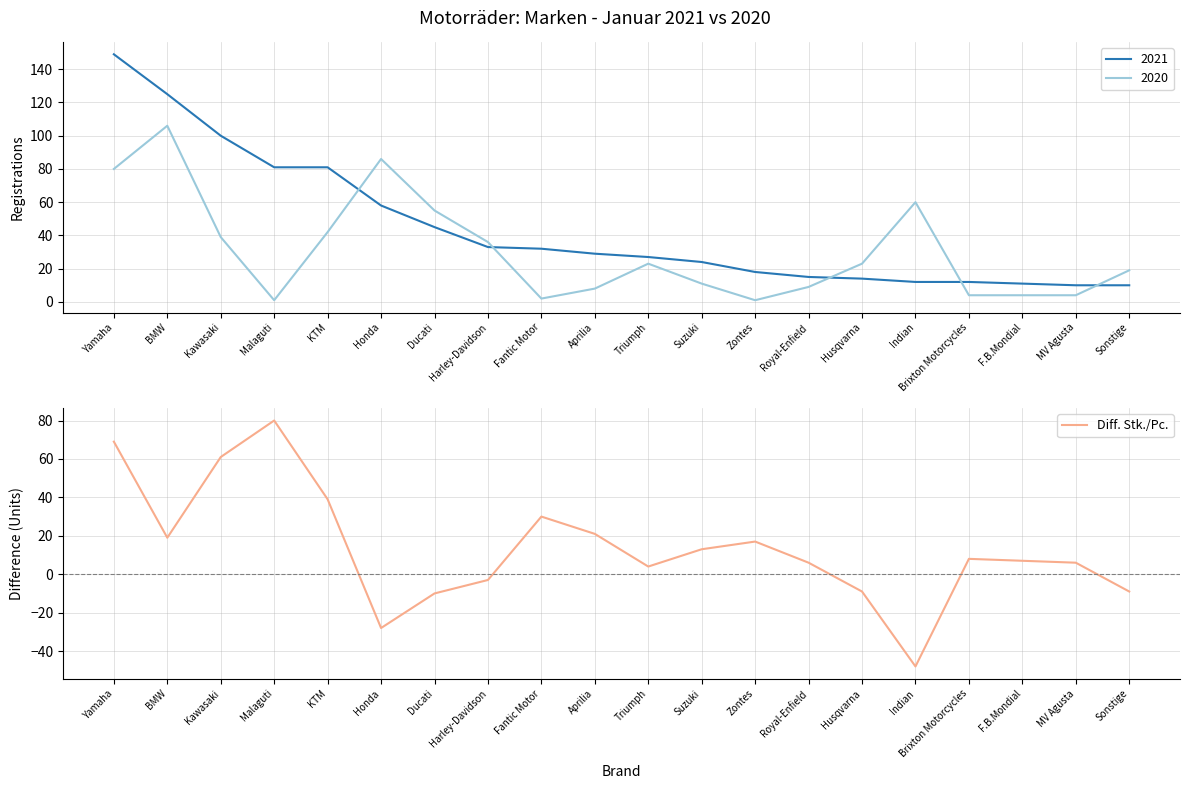

What is the greatest value displayed?

80